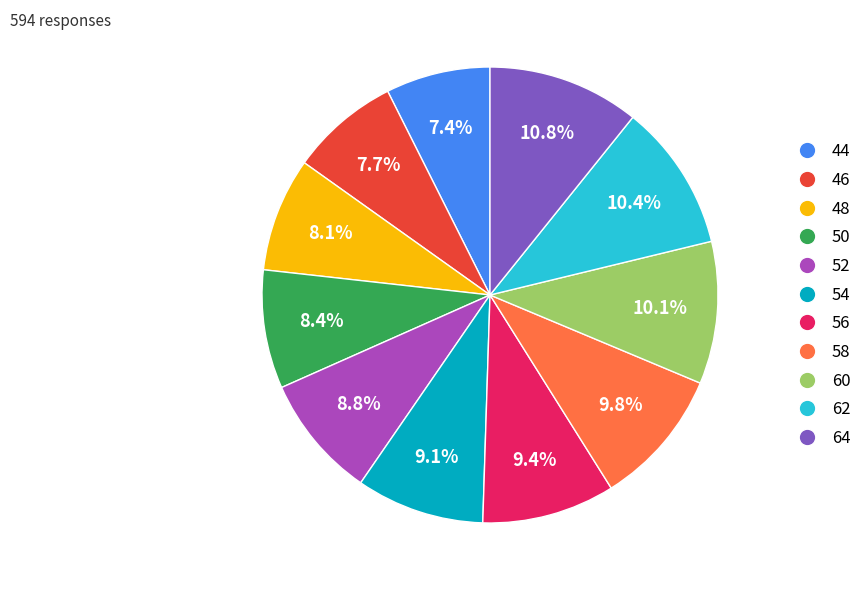

Does any single category account for the majority?

No